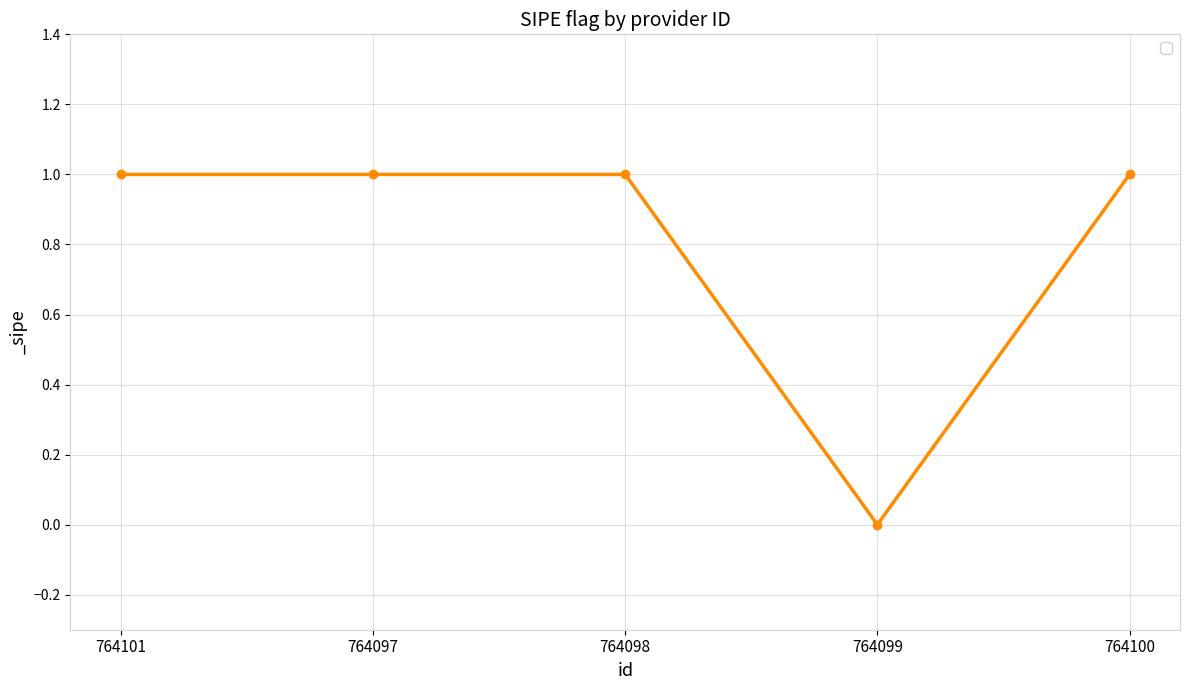

At which category does the chart reach its minimum across all series?

764099